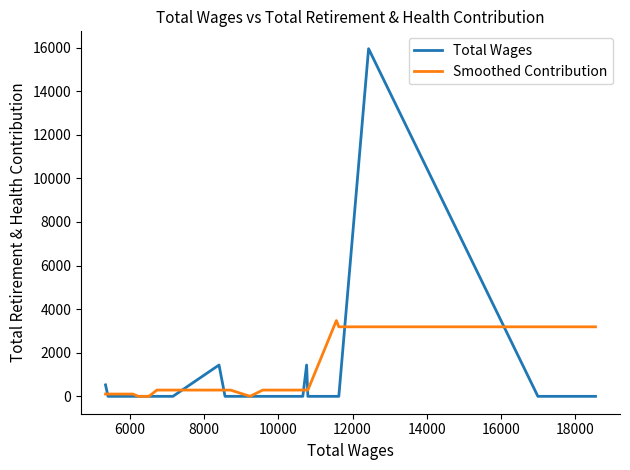

What is the greatest value displayed?

15951.0